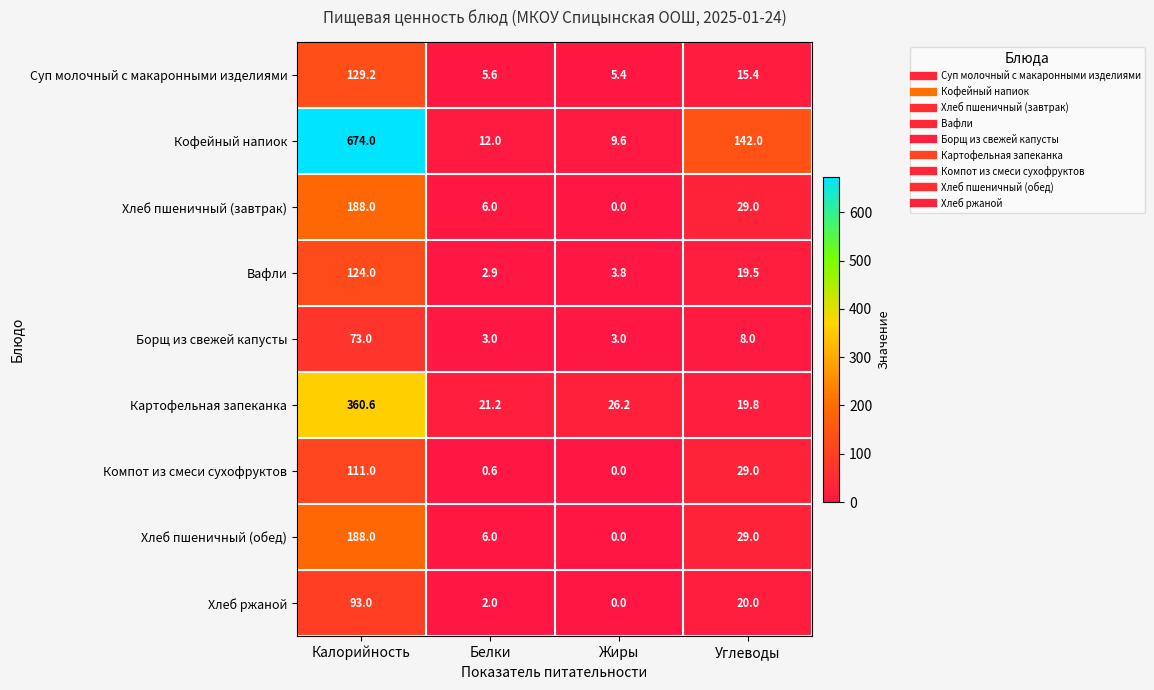

What is the maximum value shown in the chart?

674.0